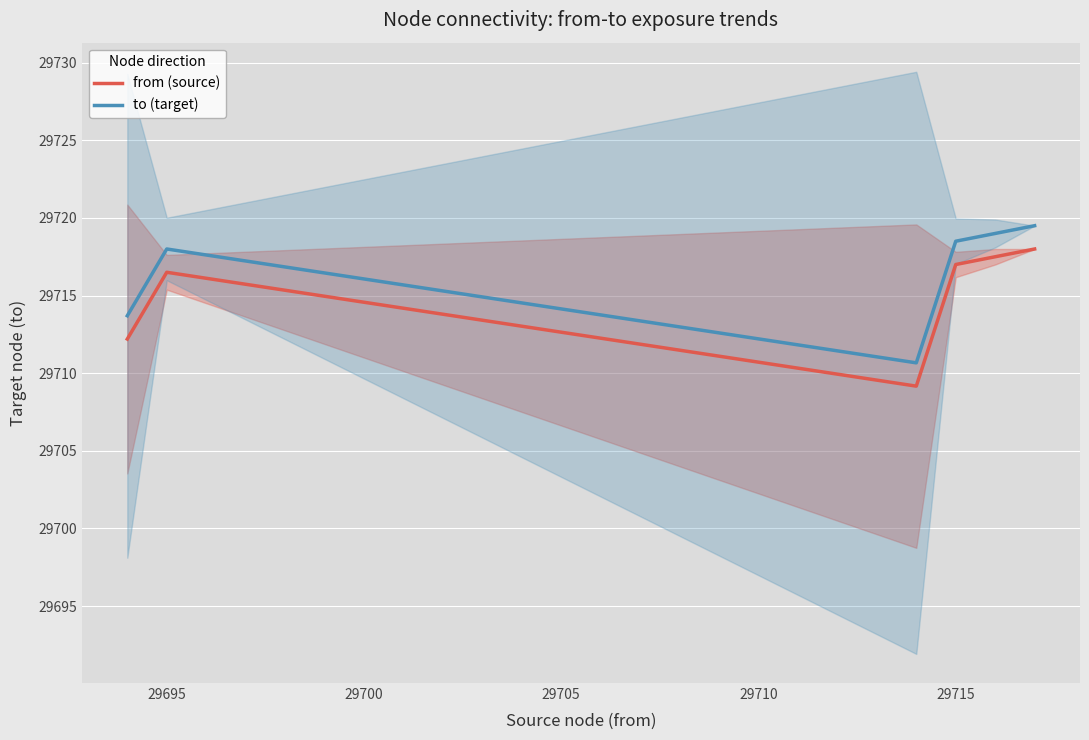

Is it true that to (target) equals 29718.5 at 29715?

True